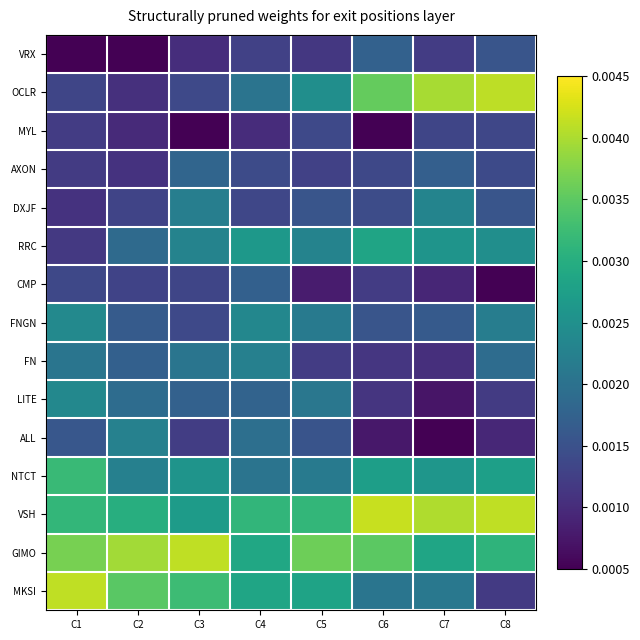

Which series changed the most between C3 and C7?

OCLR